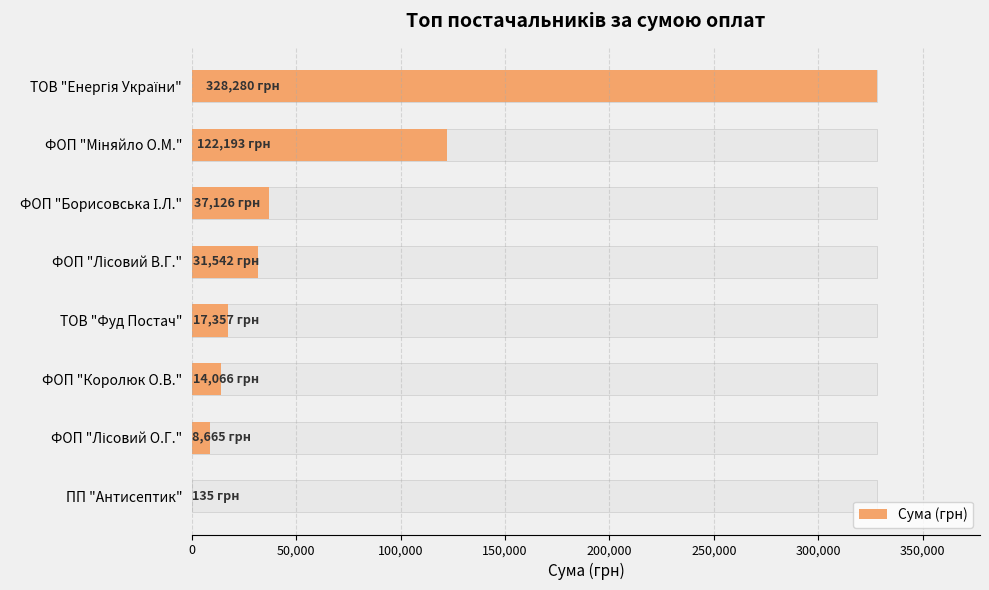

The value at ФОП "Королюк О.В." is 5657.7. True or false?

False